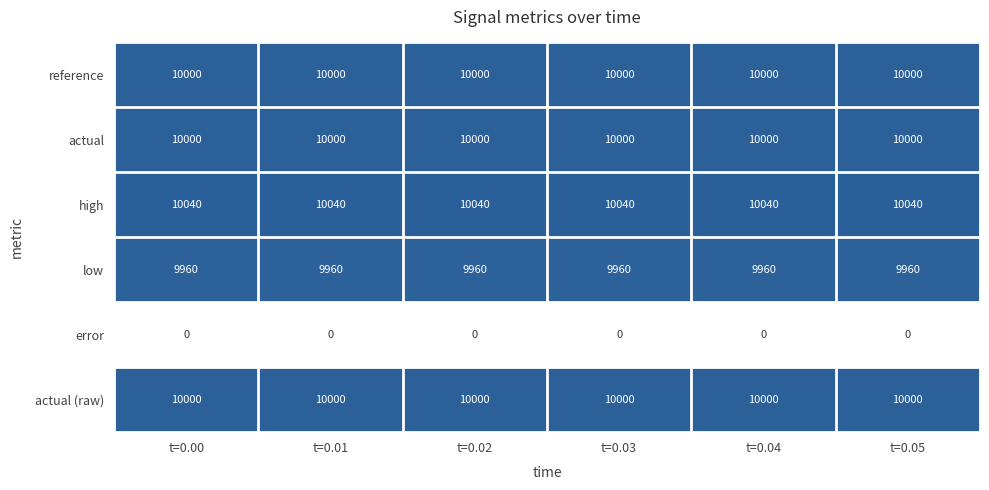

Which series has the largest total across all categories?

high